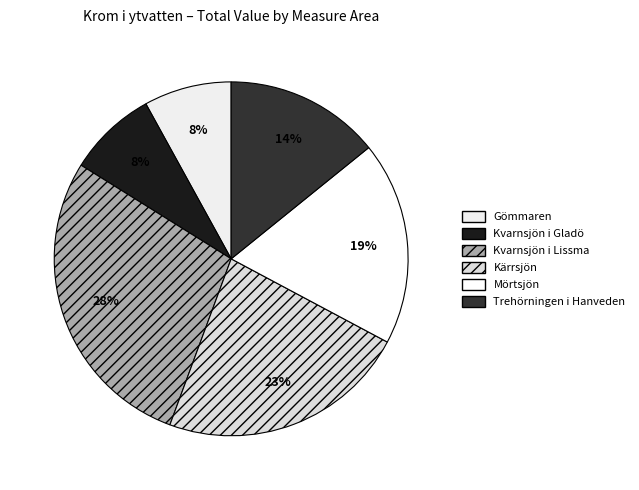

To the nearest percent, what is the combined percentage of Gömmaren and Kvarnsjön i Gladö?

16%